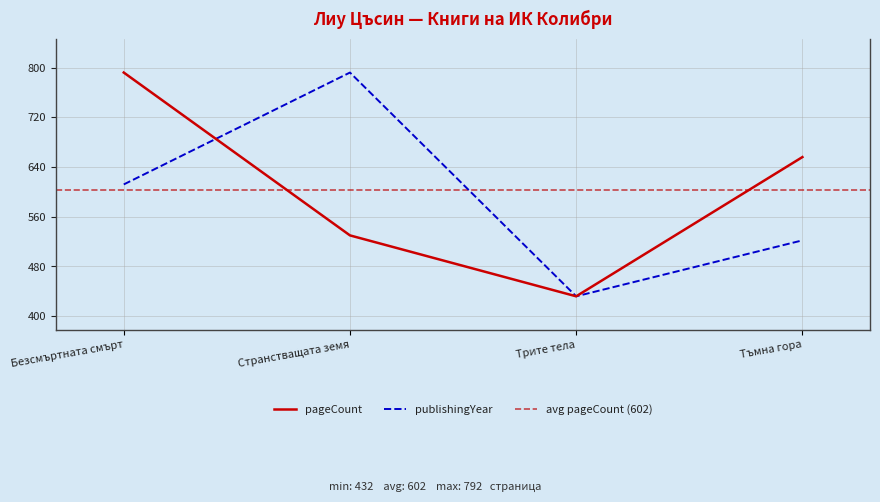

List the series in order of their peak value, lowest first.

pageCount, publishingYear